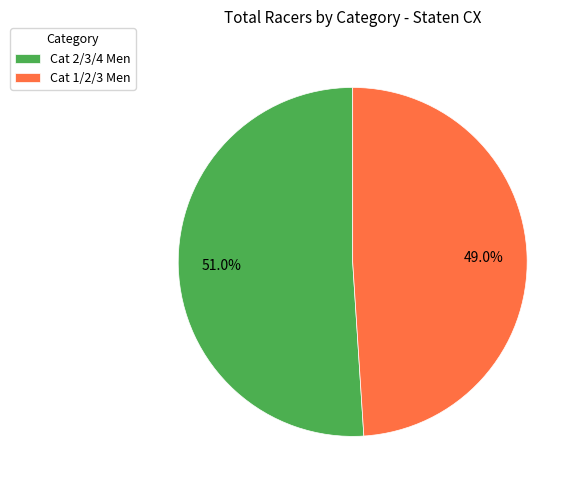

To the nearest percent, what is the combined percentage of Cat 1/2/3 Men and Cat 2/3/4 Men?

100%